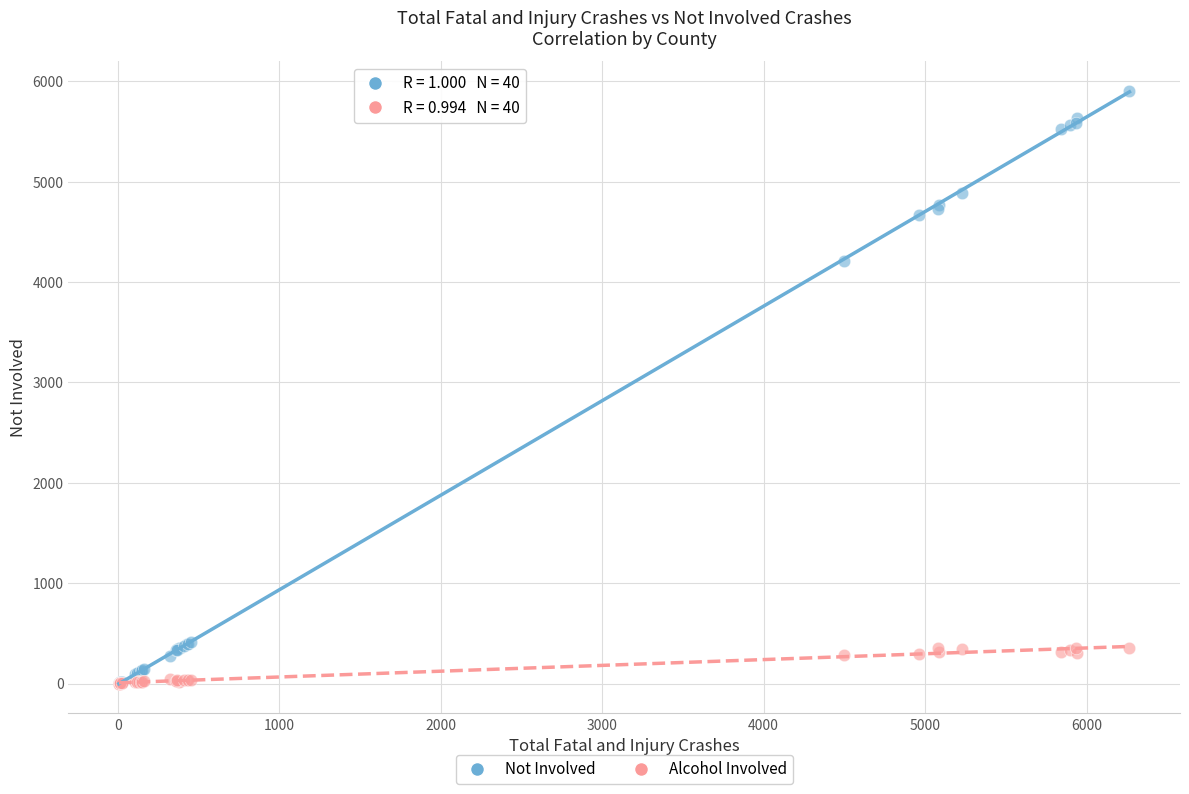

Which series has the widest spread of Y values?

Not Involved